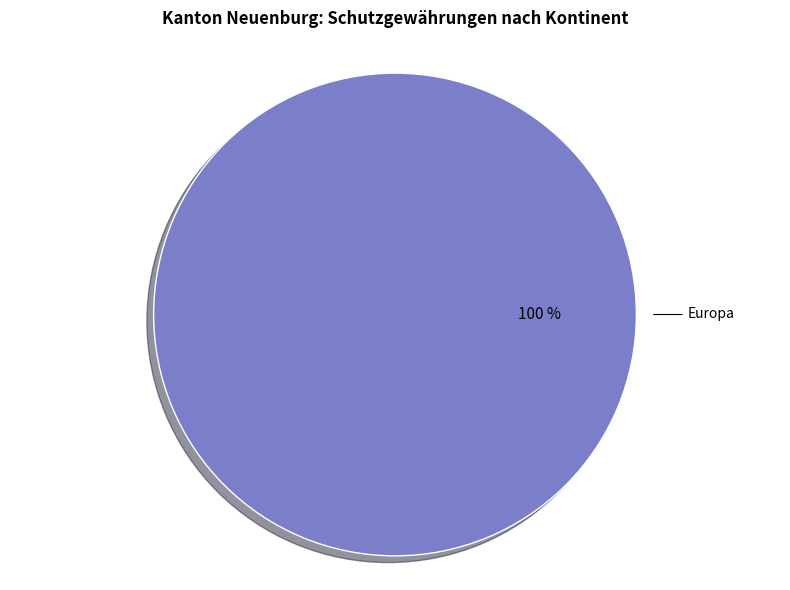

Is there a majority slice in this chart?

Yes